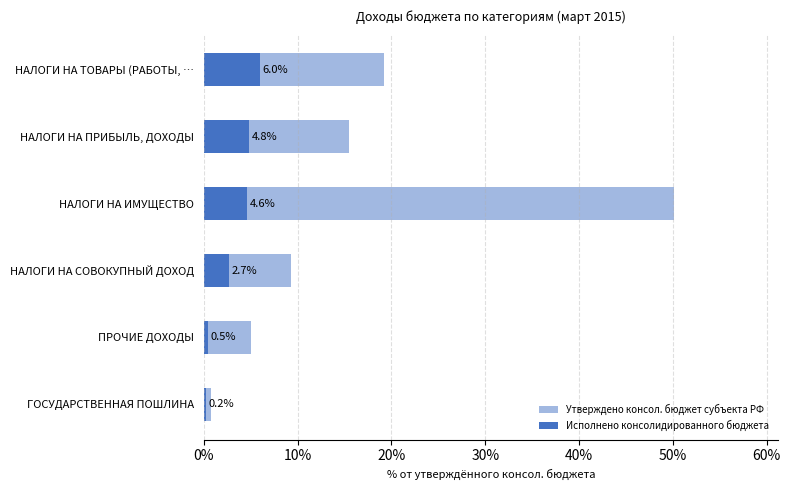

Which has a higher value, НАЛОГИ НА СОВОКУПНЫЙ ДОХОД or ГОСУДАРСТВЕННАЯ ПОШЛИНА?

НАЛОГИ НА СОВОКУПНЫЙ ДОХОД